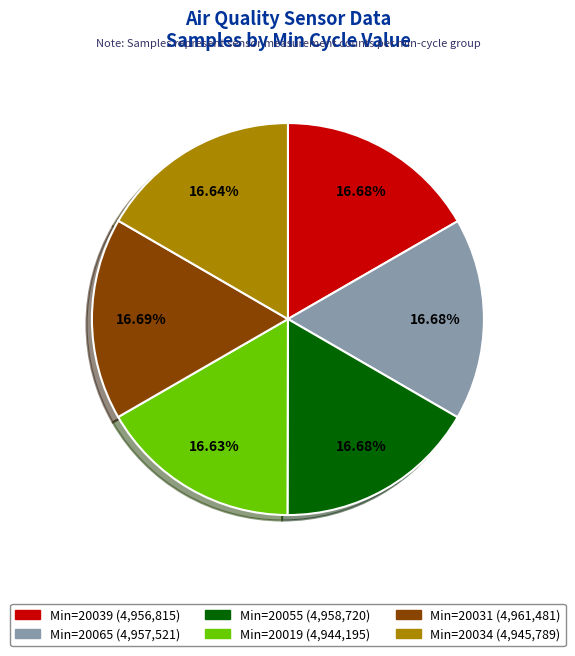

Is there a majority slice in this chart?

No